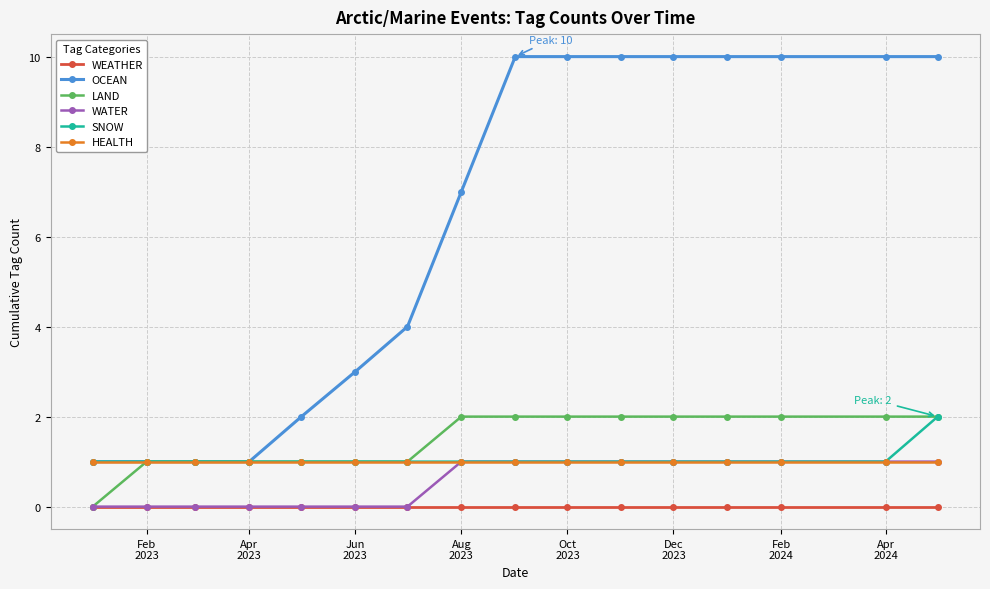

Which series has the largest range (max minus min)?

OCEAN